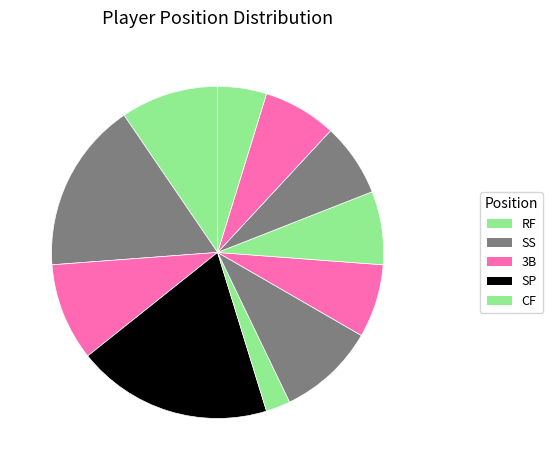

How many segments does this pie chart have?

11